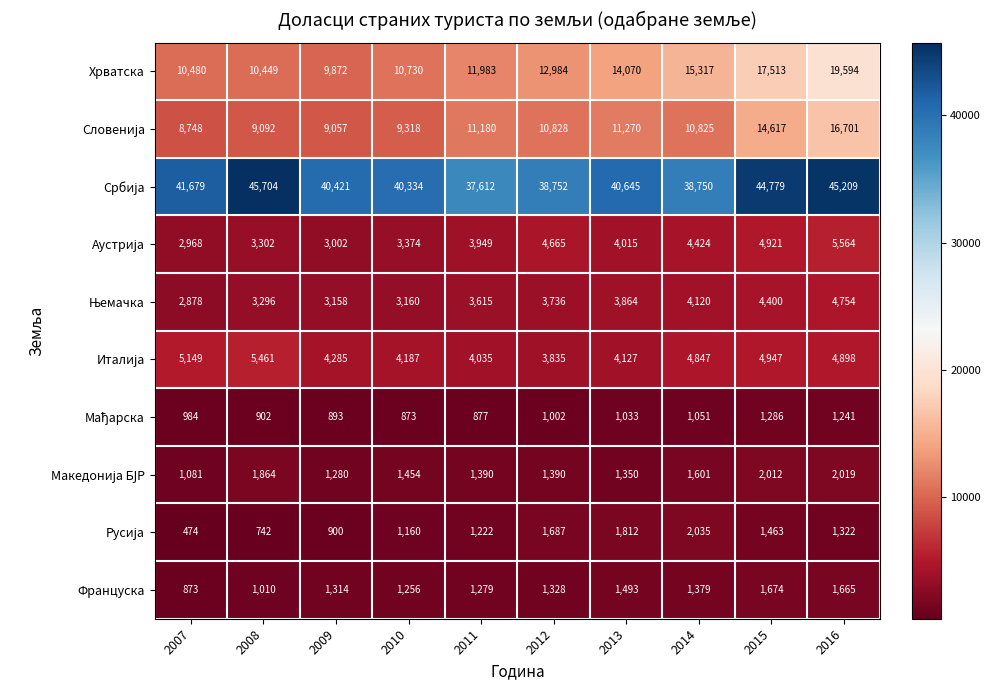

At which category is the sum across all series the highest?

2016